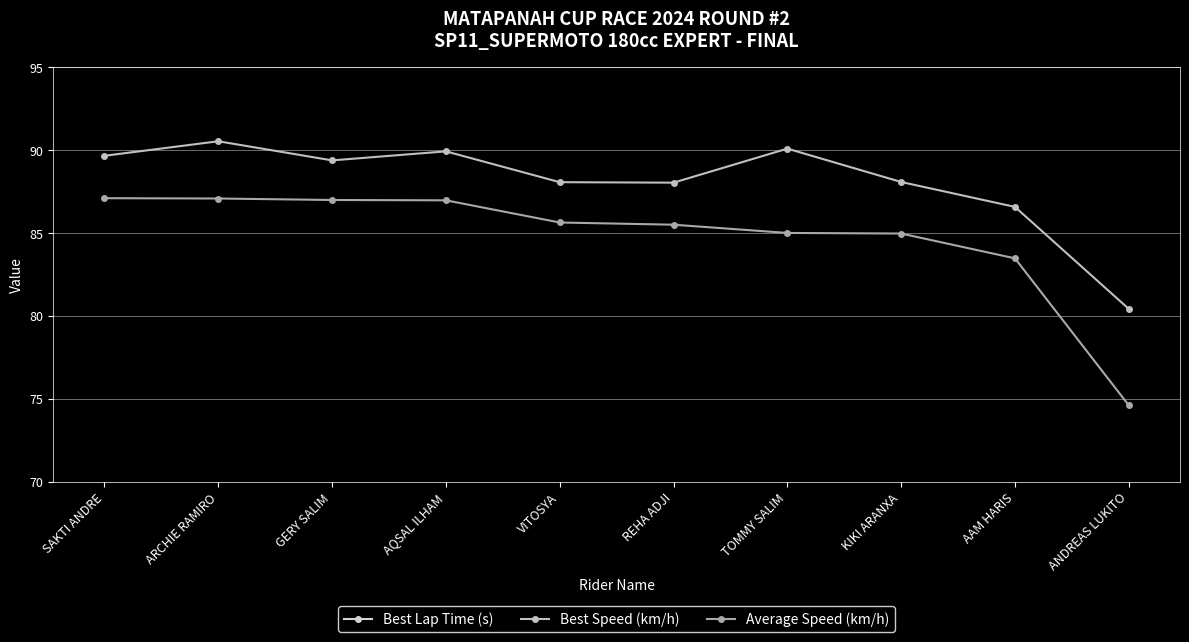

Between SAKTI ANDRE and VITOSYA, which series saw the biggest shift?

Best Speed (km/h)